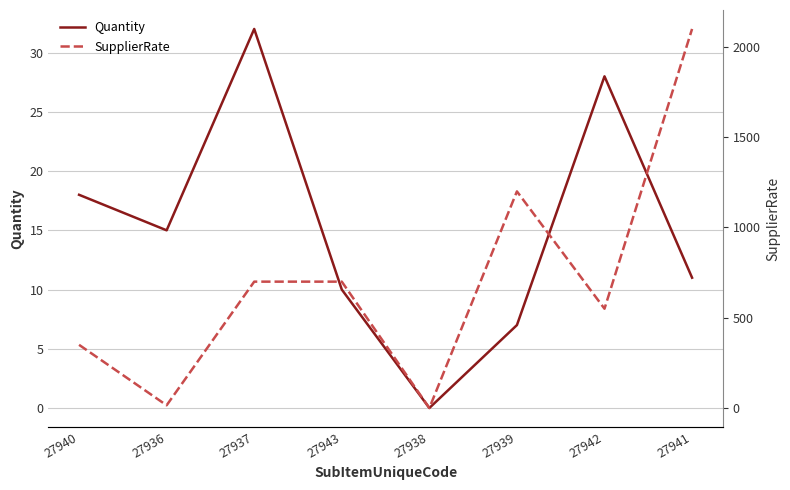

At which label does Quantity reach its peak?

27937